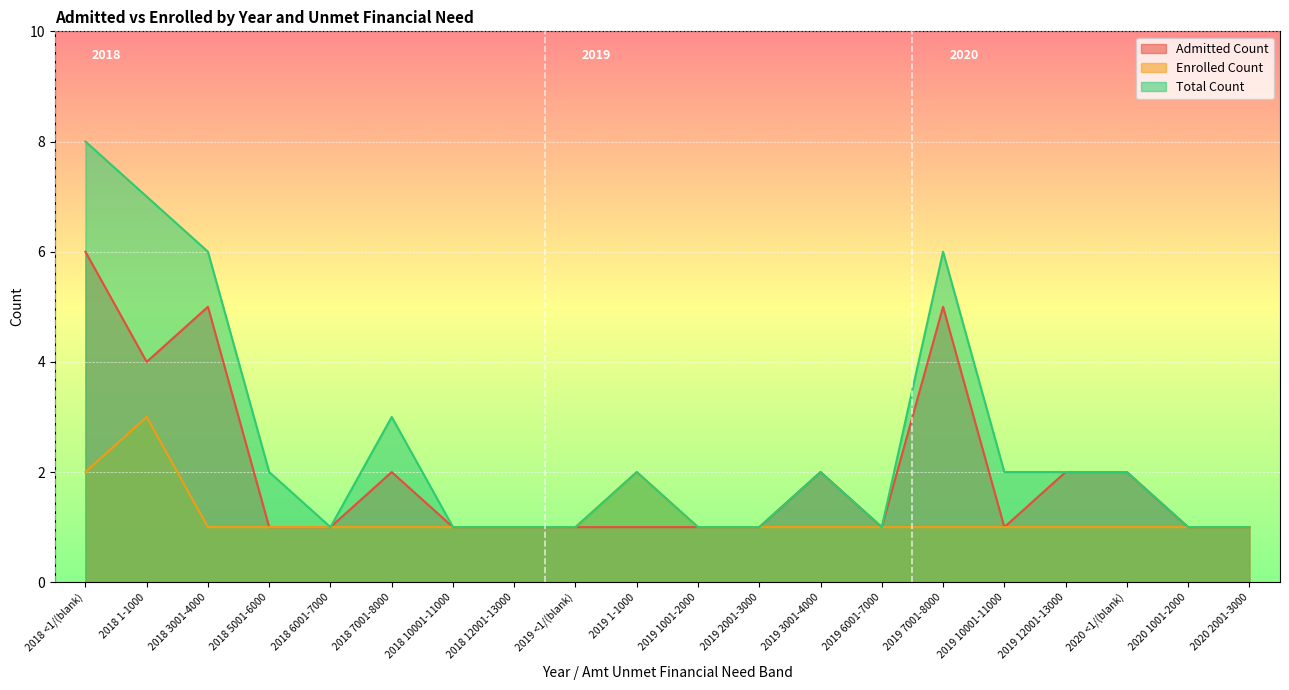

Where is the first local maximum for Total Count?

2018 7001-8000